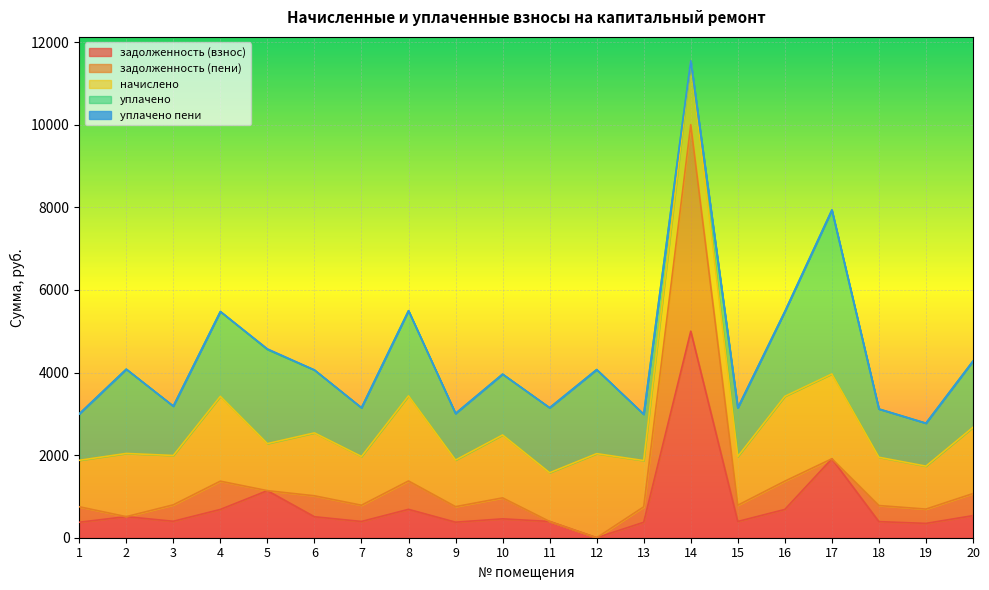

True or false: задолженность (взнос) and уплачено пени intersect in this chart.

False